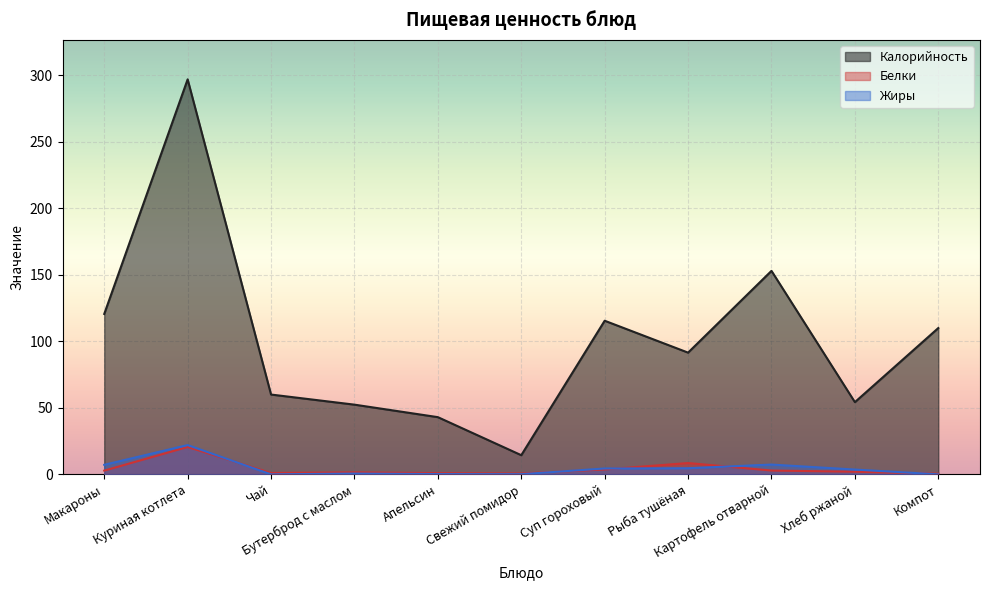

How many lines are shown in the chart?

3